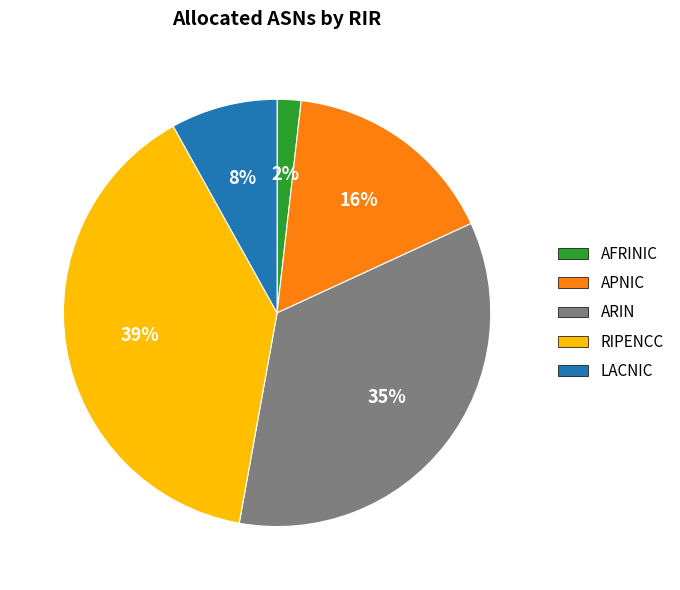

To the nearest percent, what is the difference between the RIPENCC and APNIC slice percentages?

23%